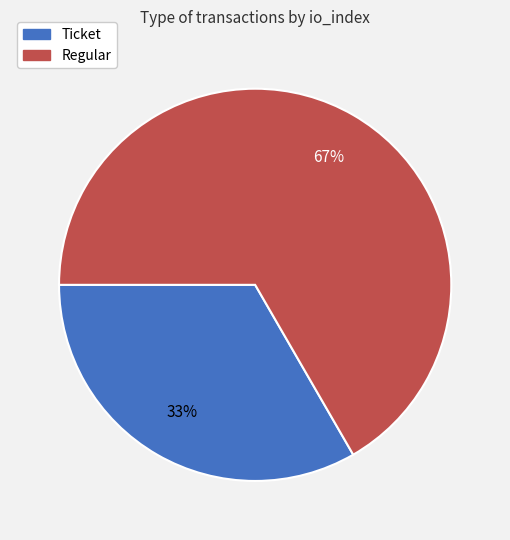

Is there a majority slice in this chart?

Yes